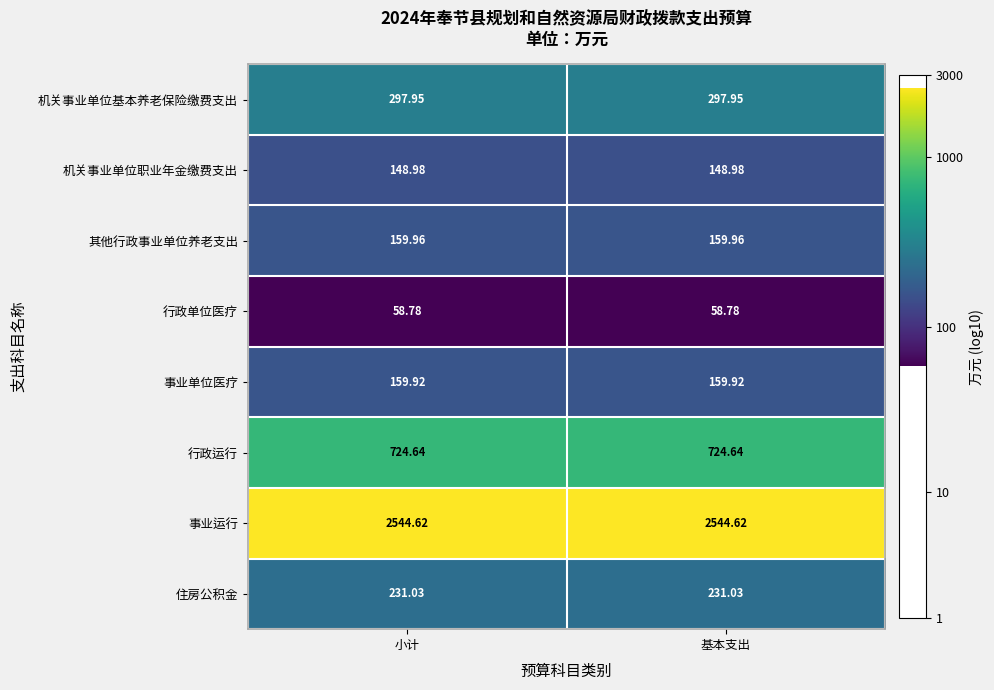

Which series has the largest total across all categories?

事业运行